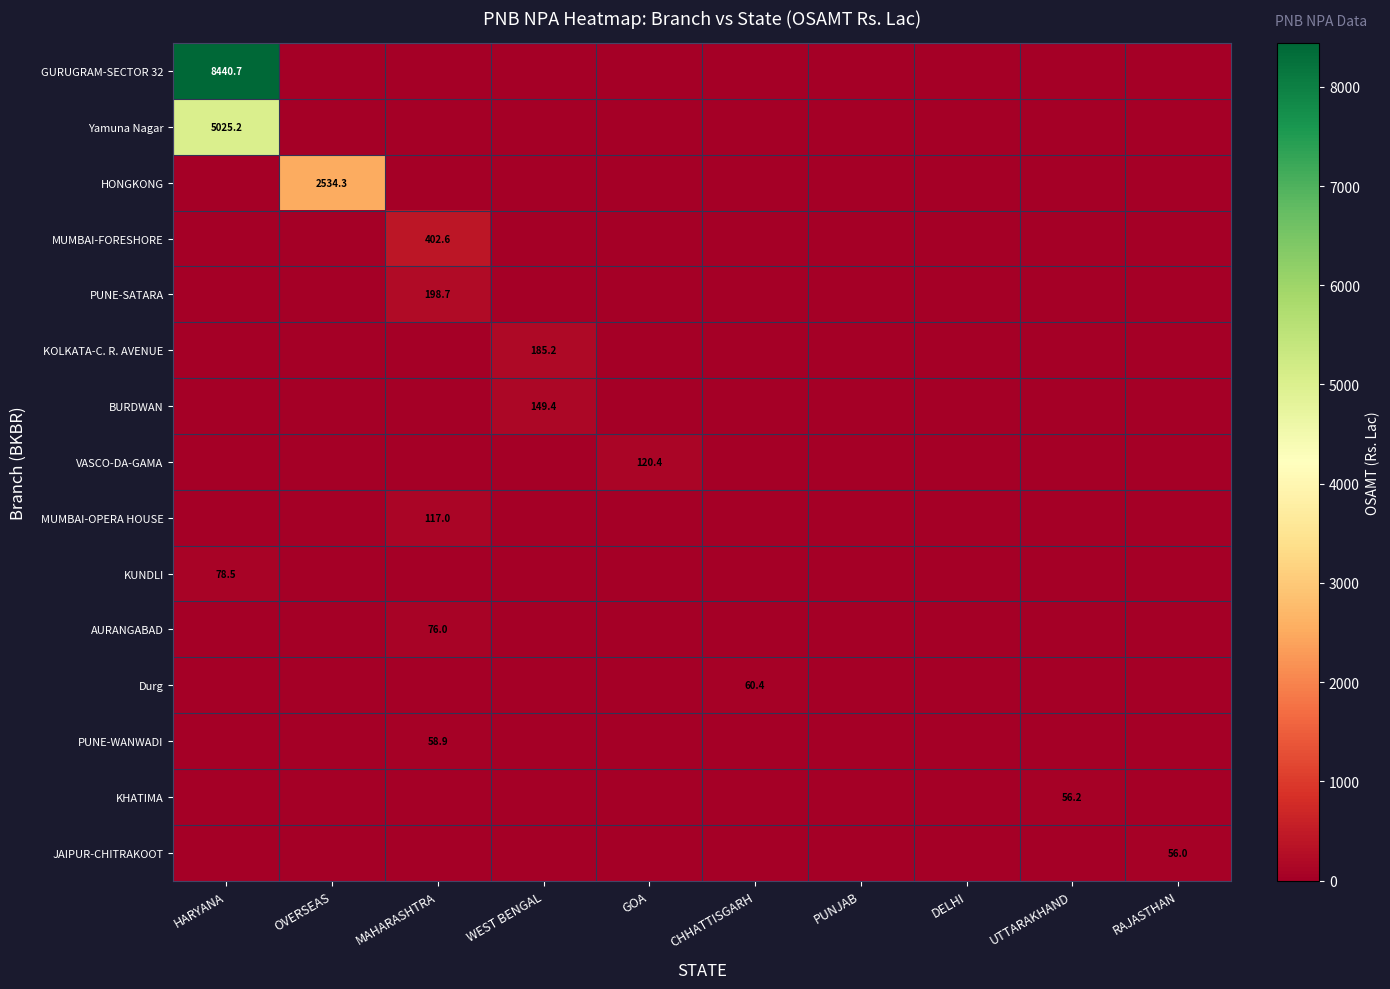

The value of PUNE-WANWADI at MAHARASHTRA is 24.1. True or false?

False